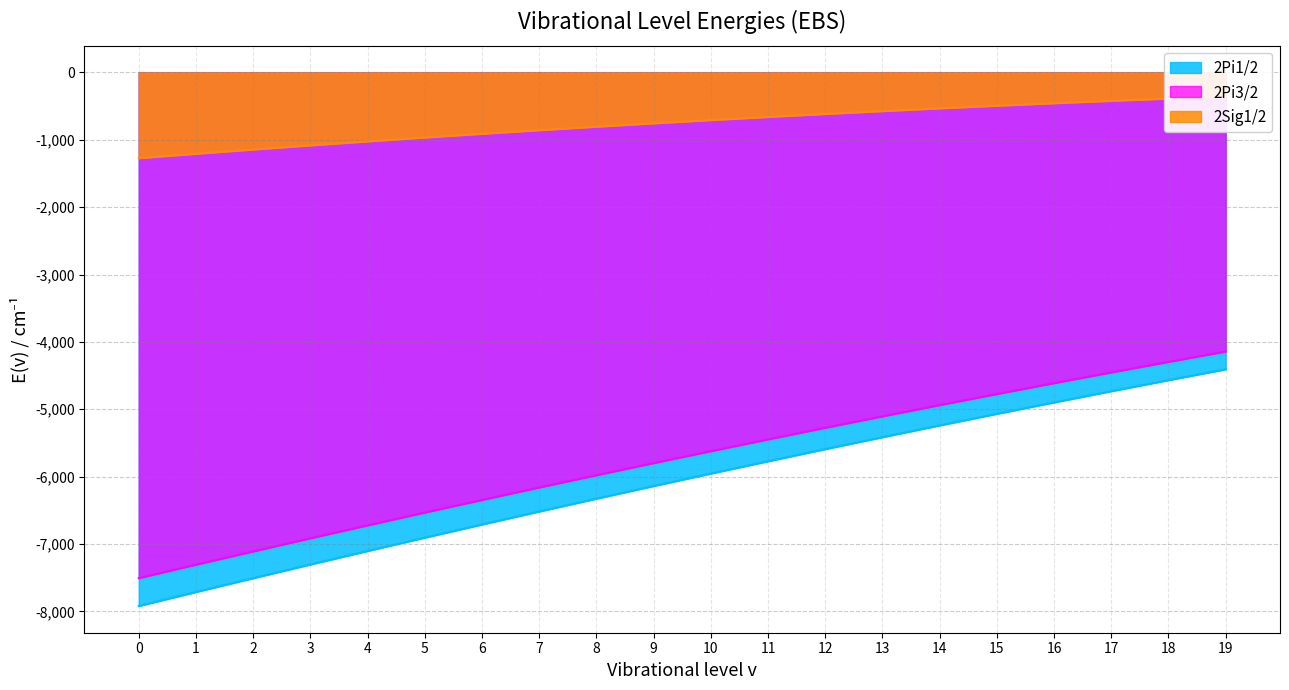

Where is 2Pi3/2 nearest to the value -5824?

9